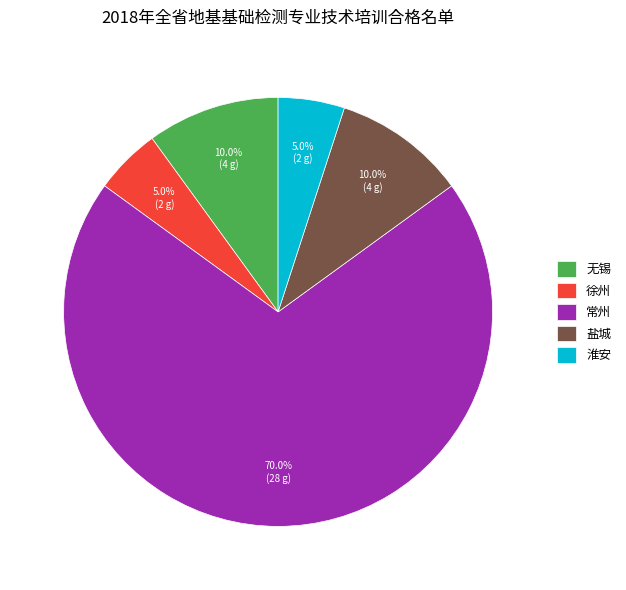

What percentage is the 淮安 slice, to the nearest percent?

5%